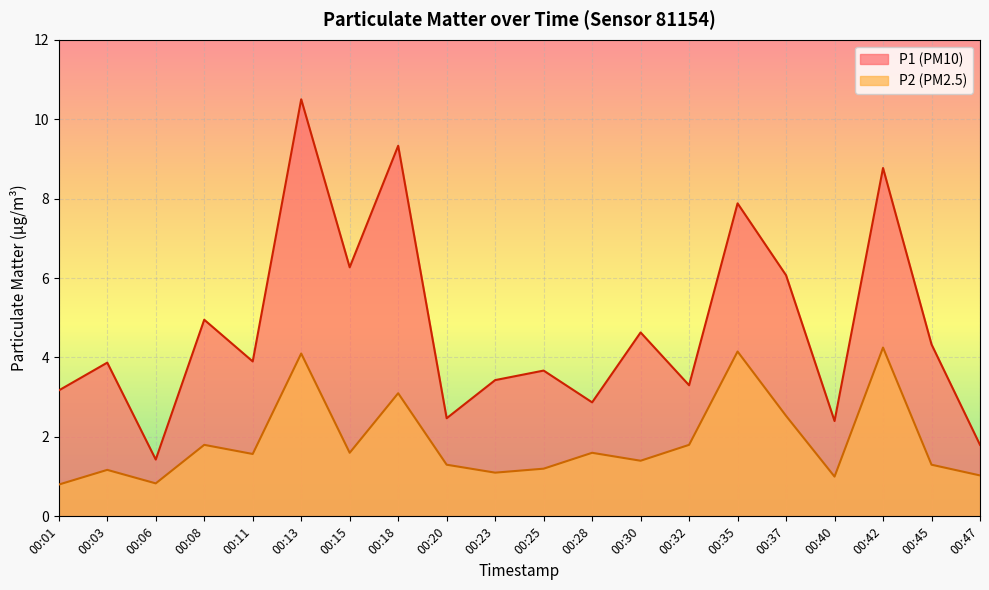

Does the chart display data point markers on the line(s)?

No